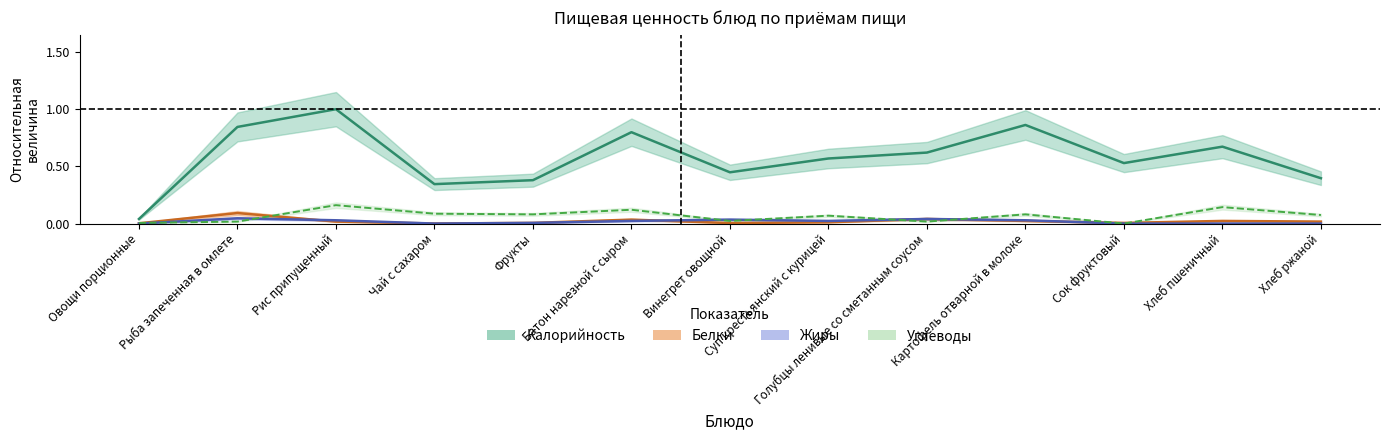

Which series has the largest range (max minus min)?

Калорийность